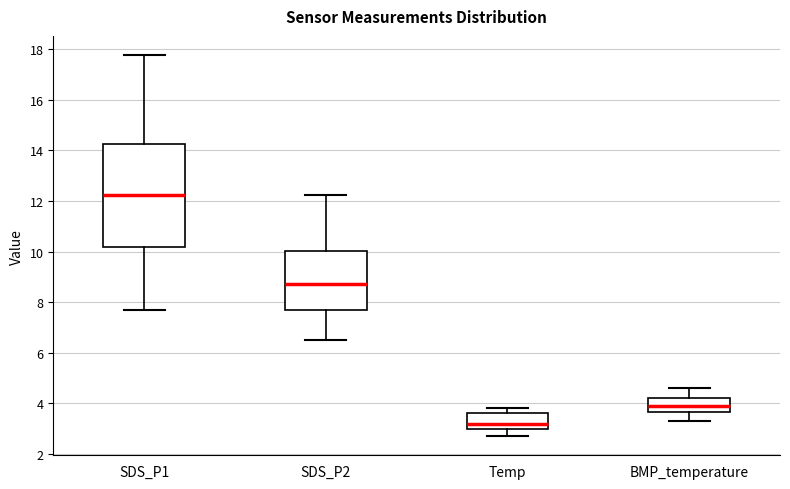

Reading left to right, read every box against the y-axis: the position of its median line, the range the box covers, and the ends of its whiskers. The values are not printed on the chart, so give them approximately, as read against the axis.

SDS_P1: median 12.2, box 10.2 to 14.2, whiskers 7.8 to 17.8
SDS_P2: median 8.8, box 7.8 to 10.0, whiskers 6.6 to 12.2
Temp: median 3.2, box 3.0 to 3.6, whiskers 2.8 to 3.8
BMP_temperature: median 4.0, box 3.6 to 4.2, whiskers 3.4 to 4.6